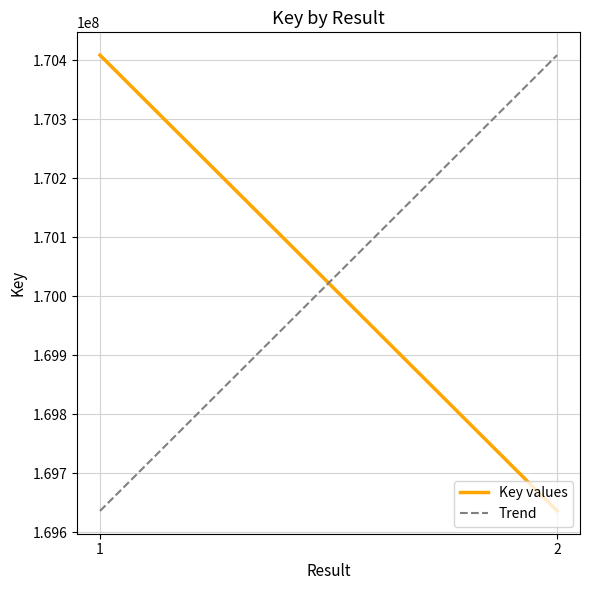

The Trend series shows 117119303 at 2. True or false?

False